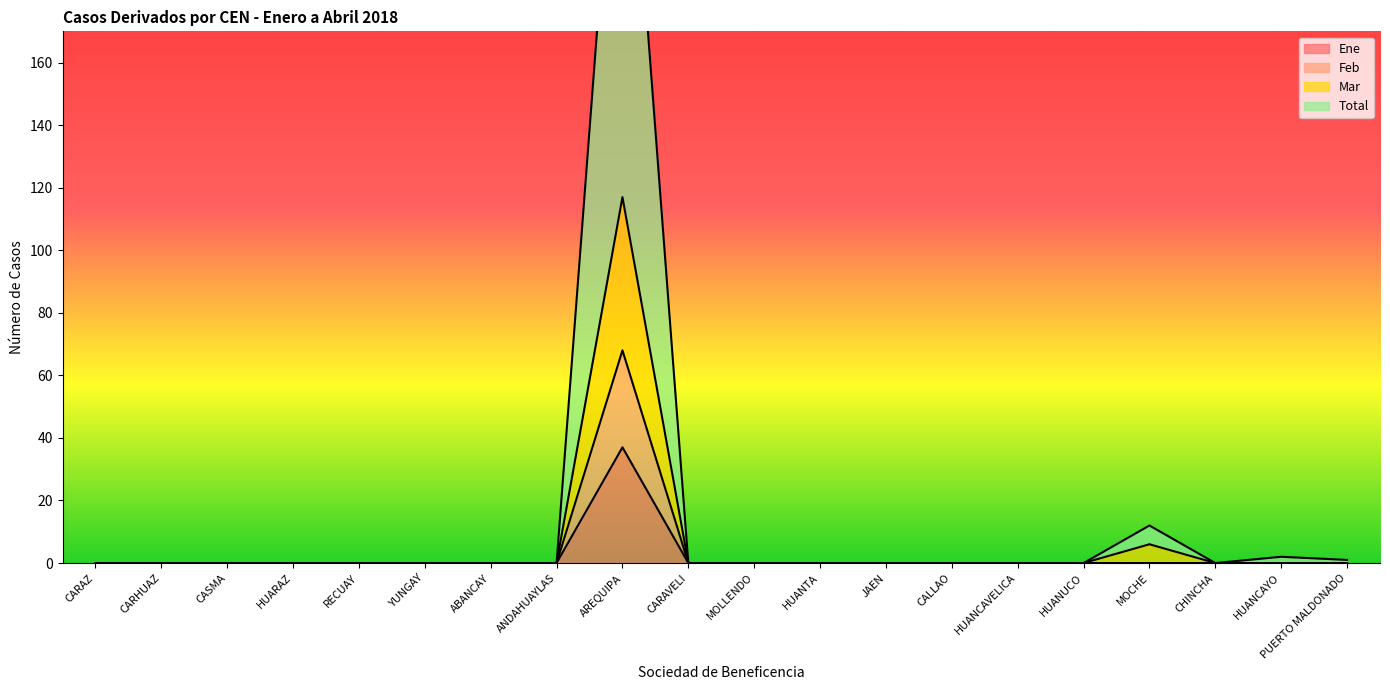

Reading left to right, what are all the values shown in this chart?

Ene: 0	0	0	0	0	0	0	0	37	0	0	0	0	0	0	0	0	0	0	0
Feb: 0	0	0	0	0	0	0	0	68	0	0	0	0	0	0	0	0	0	0	0
Mar: 0	0	0	0	0	0	0	0	117	0	0	0	0	0	0	0	6	0	0	0
Total: 0	0	0	0	0	0	0	0	277	0	0	0	0	0	0	0	12	0	2	1